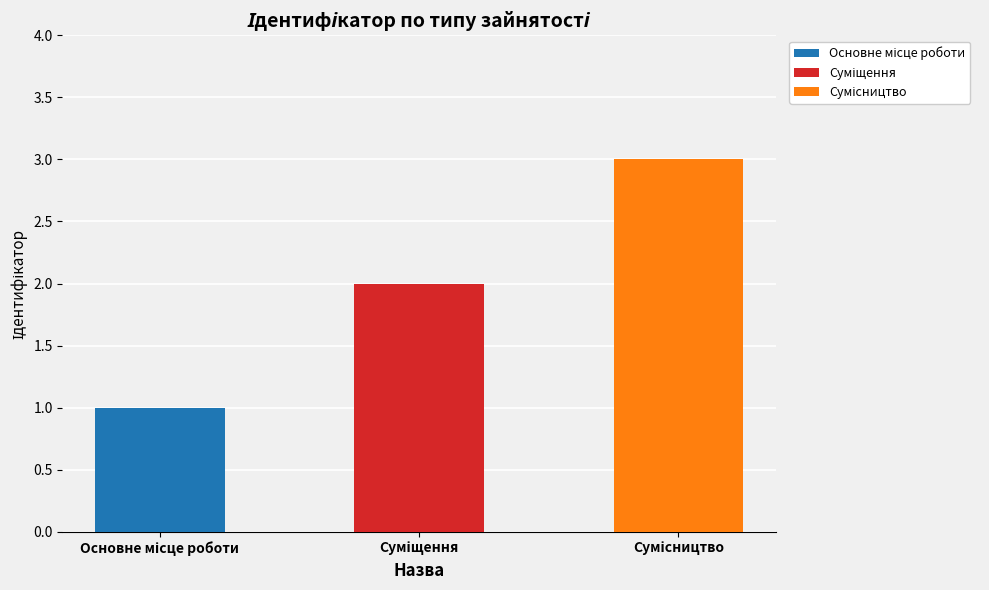

Reading left to right, what are all the values shown in this chart?

1	2	3